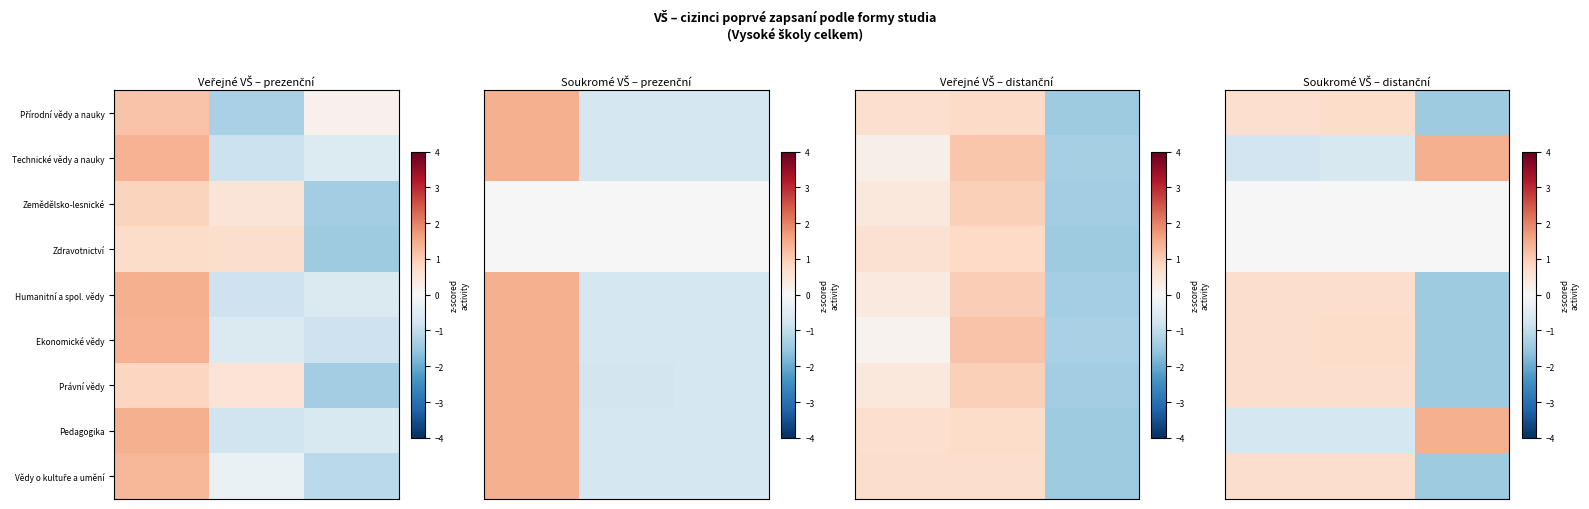

At how many categories does at least one series exceed 0?

3